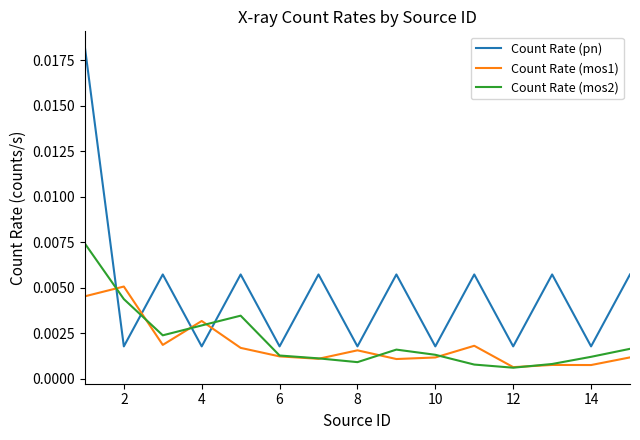

Which series has the largest range (max minus min)?

Count Rate (pn)